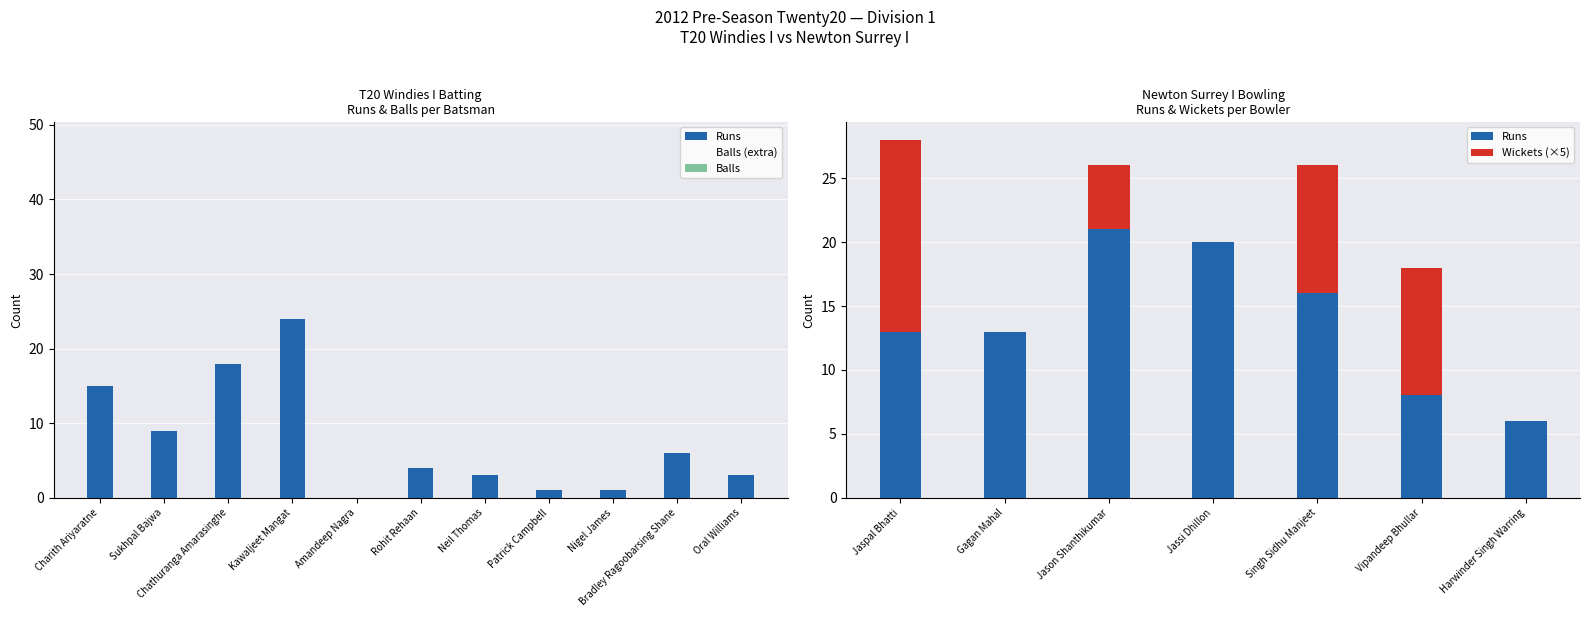

Where does the Balls series first go above 4?

Charith Ariyaratne